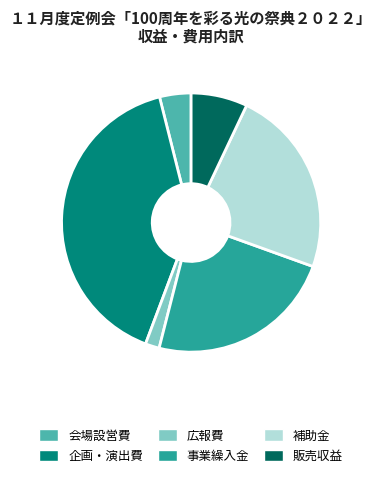

What is the smallest slice in the pie chart?

広報費